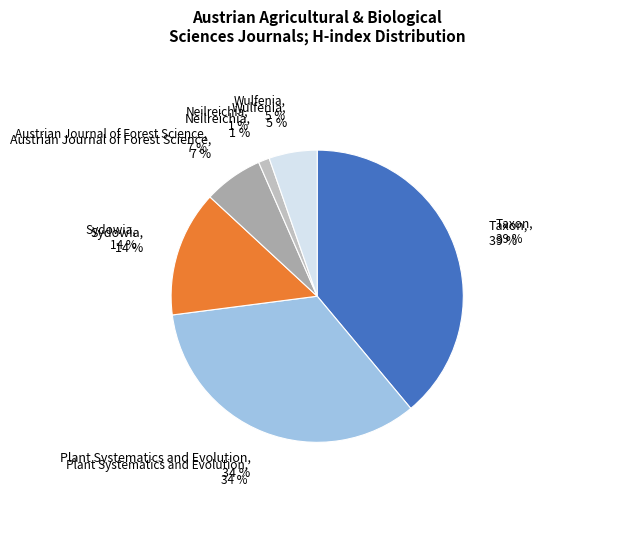

To the nearest percent, what is the difference between the Sydowia and Neilreichia slice percentages?

13%